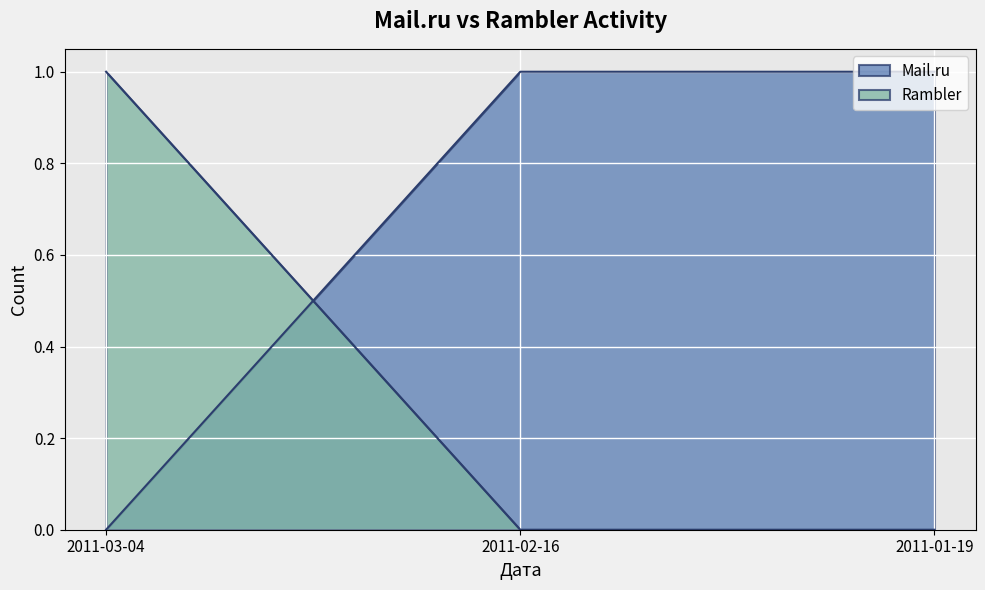

How many positive values does the Mail.ru series have?

2